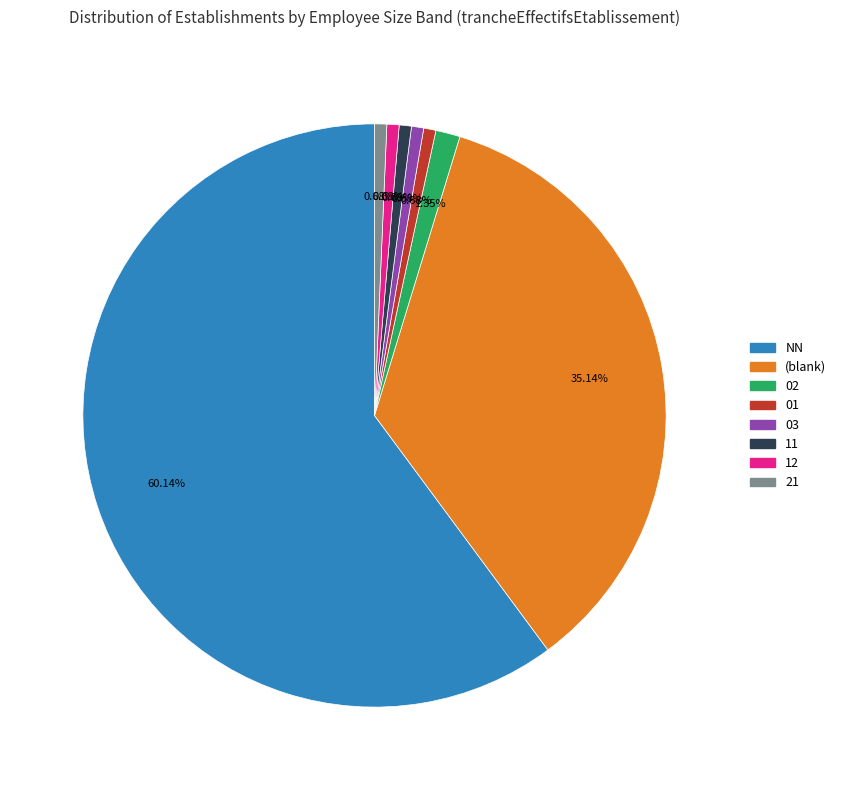

Is there any slice that represents more than half of the pie?

Yes